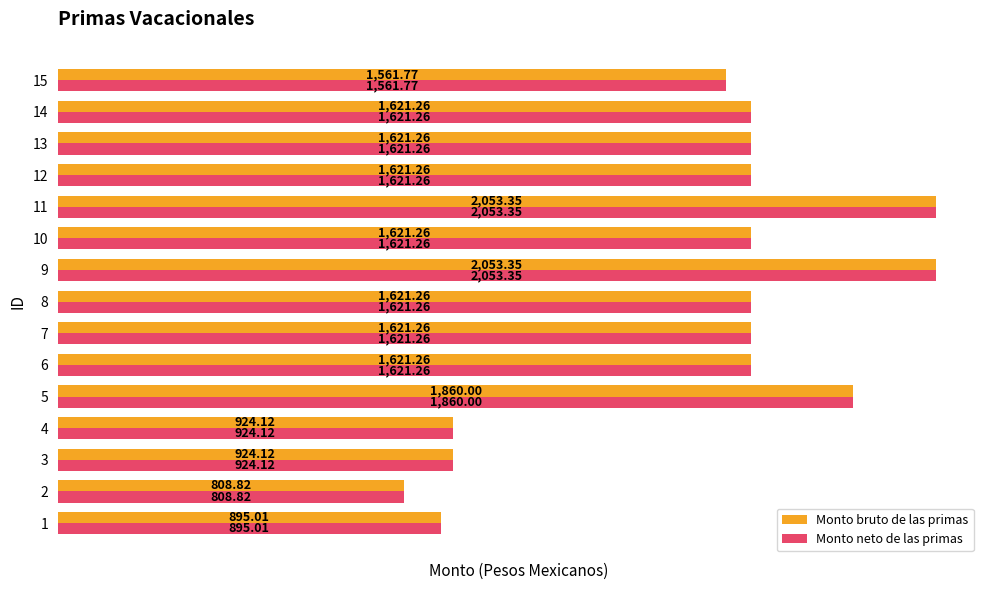

What is the average value of the Monto neto de las primas series?

1495.3